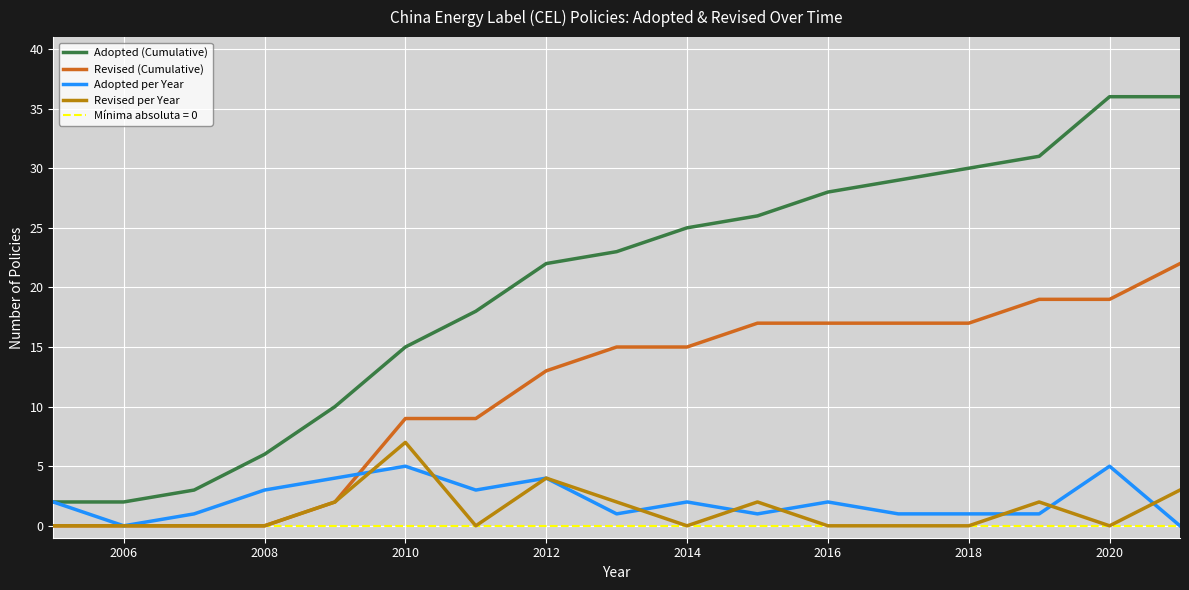

True or false: Adopted per Year and Adopted (Cumulative) cross at least once.

False